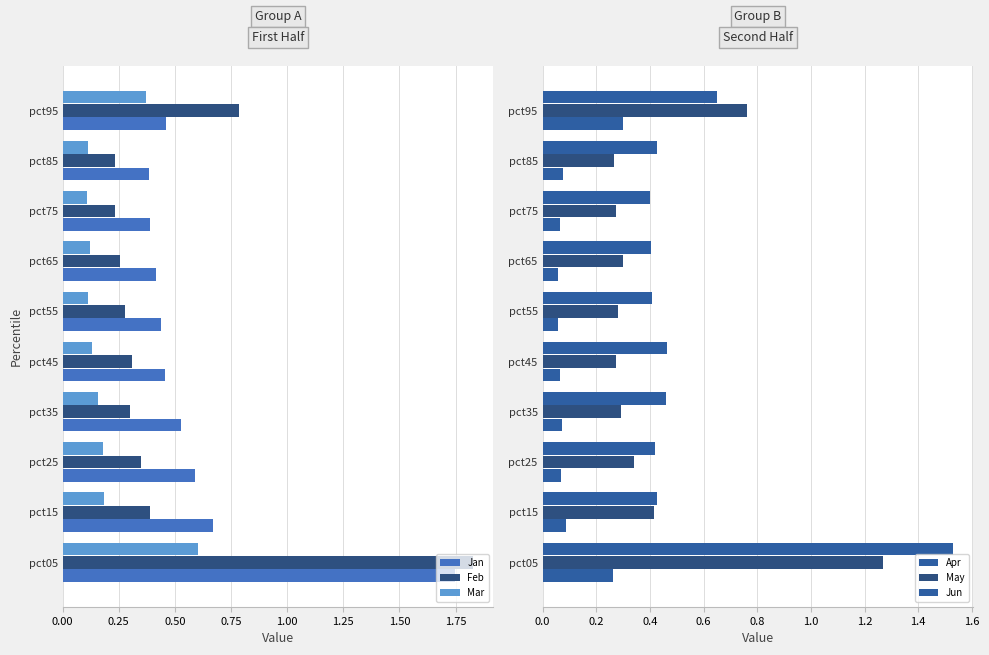

Where is Feb nearest to the value 1?

pct95